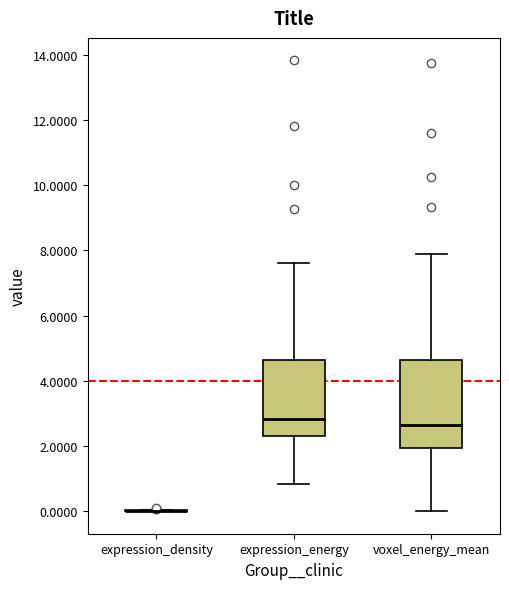

Where is the upper edge of the box for expression_energy on the y-axis? The values are not printed on the chart, so give them approximately, as read against the axis.

4.6